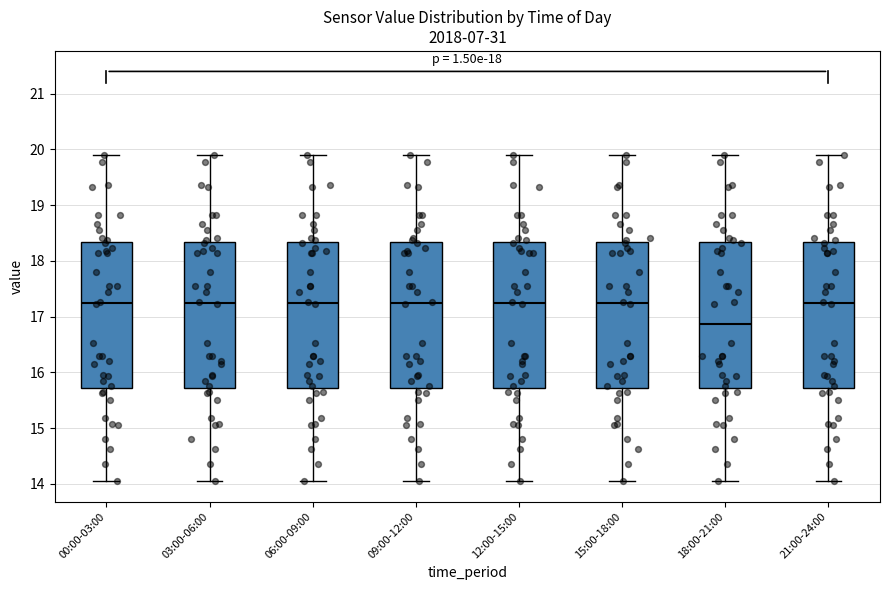

Reading left to right, read every box against the y-axis: the position of its median line, the range the box covers, and the ends of its whiskers. The values are not printed on the chart, so give them approximately, as read against the axis.

00:00-03:00: median 17.3, box 15.7 to 18.3, whiskers 14.1 to 19.9
03:00-06:00: median 17.3, box 15.7 to 18.3, whiskers 14.1 to 19.9
06:00-09:00: median 17.3, box 15.7 to 18.3, whiskers 14.1 to 19.9
09:00-12:00: median 17.3, box 15.7 to 18.3, whiskers 14.1 to 19.9
12:00-15:00: median 17.3, box 15.7 to 18.3, whiskers 14.1 to 19.9
15:00-18:00: median 17.3, box 15.7 to 18.3, whiskers 14.1 to 19.9
18:00-21:00: median 16.9, box 15.7 to 18.3, whiskers 14.1 to 19.9
21:00-24:00: median 17.3, box 15.7 to 18.3, whiskers 14.1 to 19.9